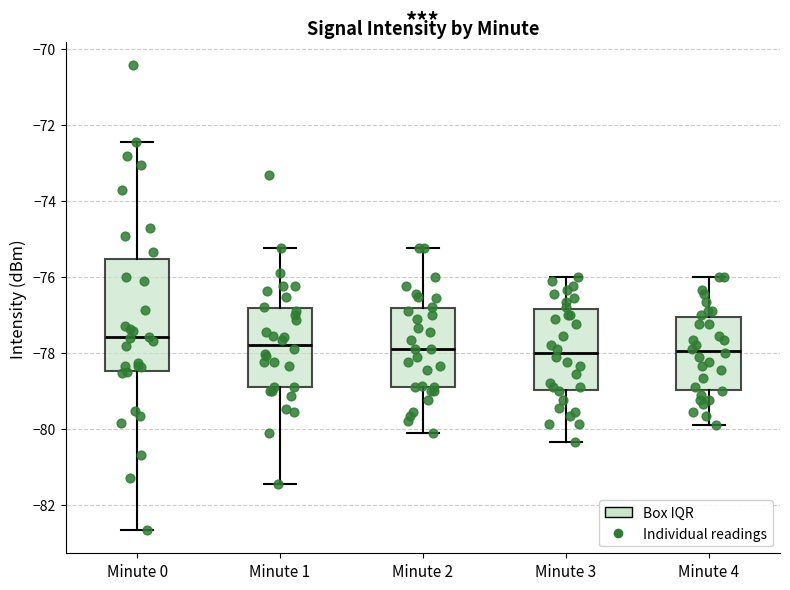

Reading left to right, transcribe this box plot: for each box, give where its median line is, the range the box spans, and where its two whiskers end, as read against the y-axis. The values are not printed on the chart, so give them approximately, as read against the axis.

Minute 0: median -77.6, box -78.4 to -75.6, whiskers -82.6 to -72.4
Minute 1: median -77.8, box -79.0 to -76.8, whiskers -81.4 to -75.2
Minute 2: median -77.8, box -79.0 to -76.8, whiskers -80.2 to -75.2
Minute 3: median -78.0, box -79.0 to -76.8, whiskers -80.4 to -76.0
Minute 4: median -78.0, box -79.0 to -77.0, whiskers -80.0 to -76.0